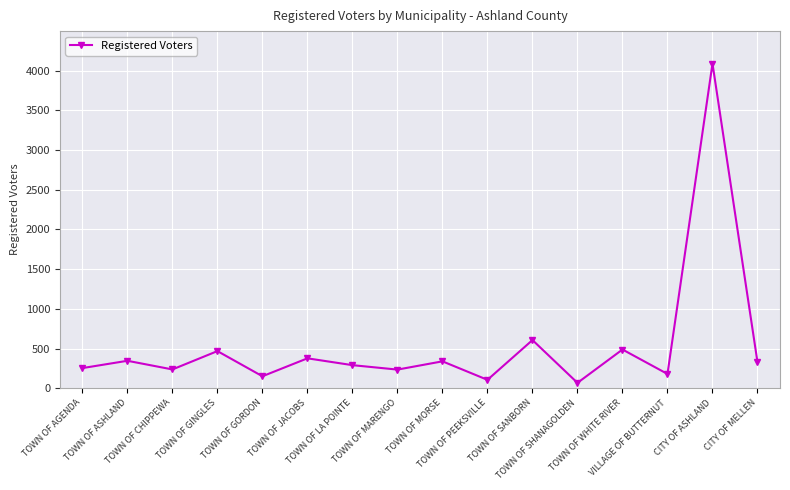

What is the change in value from TOWN OF PEEKSVILLE to CITY OF MELLEN?

+222